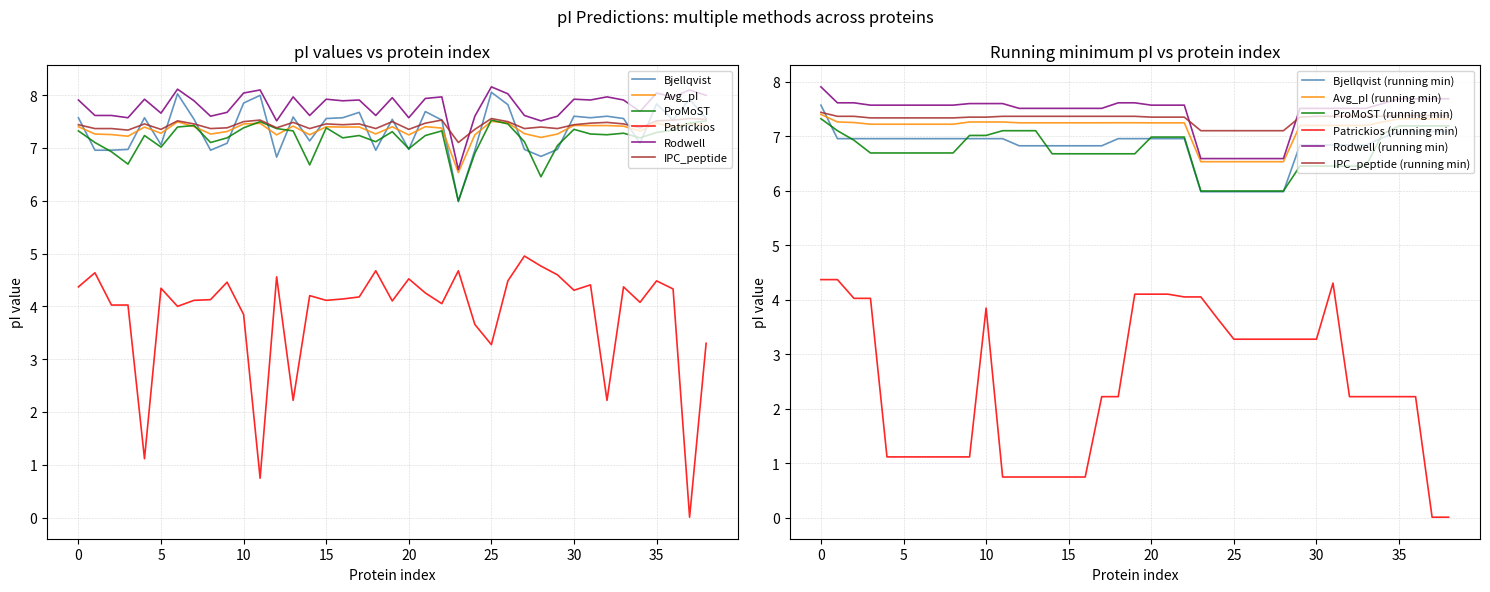

Reading left to right, what are all the values shown in this chart?

Bjellqvist: 7.6	7.0	7.0	7.0	7.6	7.1	8.0	7.5	7.0	7.1	7.8	8.0	6.8	7.6	7.1	7.6	7.6	7.7	7.0	7.5	7.0	7.7	7.5	6.0	7.0	8.1	7.8	7.0	6.8	7.0	7.6	7.6	7.6	7.6	7.1	7.8	7.5	7.9	7.6
Avg_pI: 7.4	7.3	7.3	7.2	7.4	7.3	7.5	7.4	7.3	7.3	7.5	7.5	7.2	7.4	7.2	7.4	7.4	7.4	7.3	7.4	7.2	7.4	7.4	6.5	7.2	7.5	7.5	7.3	7.2	7.3	7.4	7.4	7.4	7.4	7.3	7.5	7.4	7.5	7.4
ProMoST: 7.3	7.1	6.9	6.7	7.2	7.0	7.4	7.4	7.1	7.2	7.4	7.5	7.4	7.3	6.7	7.4	7.2	7.2	7.1	7.3	7.0	7.2	7.3	6.0	6.9	7.5	7.5	7.1	6.5	7.0	7.4	7.3	7.2	7.3	7.2	7.3	7.3	7.5	7.5
Patrickios: 4.4	4.6	4.0	4.0	1.1	4.3	4.0	4.1	4.1	4.5	3.8	0.7	4.6	2.2	4.2	4.1	4.1	4.2	4.7	4.1	4.5	4.3	4.0	4.7	3.7	3.3	4.5	5.0	4.8	4.6	4.3	4.4	2.2	4.4	4.1	4.5	4.3	0.0	3.3
Rodwell: 7.9	7.6	7.6	7.6	7.9	7.7	8.1	7.9	7.6	7.7	8.0	8.1	7.5	8.0	7.6	7.9	7.9	7.9	7.6	8.0	7.6	7.9	8.0	6.6	7.6	8.2	8.0	7.6	7.5	7.6	7.9	7.9	8.0	7.9	7.7	8.0	8.0	8.1	8.0
IPC_peptide: 7.4	7.4	7.4	7.3	7.5	7.4	7.5	7.5	7.4	7.4	7.5	7.5	7.4	7.5	7.4	7.5	7.4	7.5	7.4	7.5	7.4	7.5	7.5	7.1	7.4	7.6	7.5	7.4	7.4	7.4	7.4	7.5	7.5	7.5	7.4	7.5	7.5	7.6	7.5